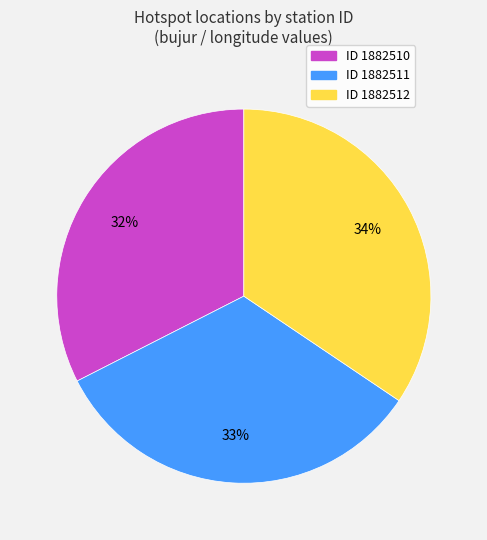

Is there a majority slice in this chart?

No